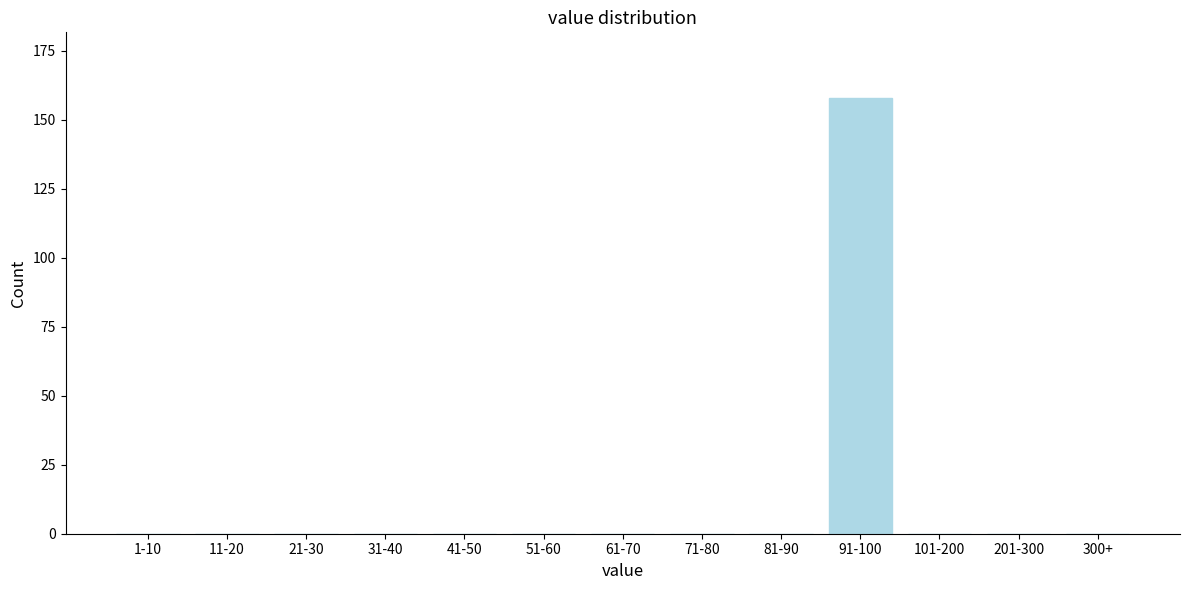

Reading right to left, what are all the values shown in this chart?

300+=0	201-300=0	101-200=0	91-100=158	81-90=0	71-80=0	61-70=0	51-60=0	41-50=0	31-40=0	21-30=0	11-20=0	1-10=0